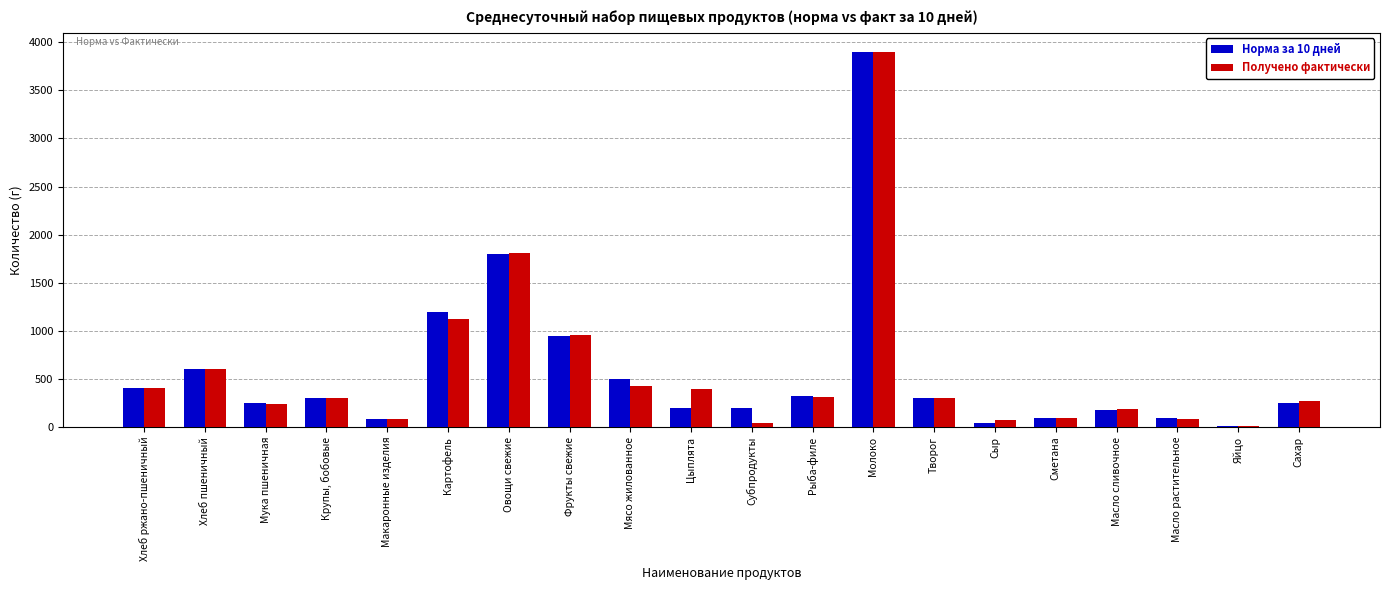

What is the greatest value displayed?

3902.0